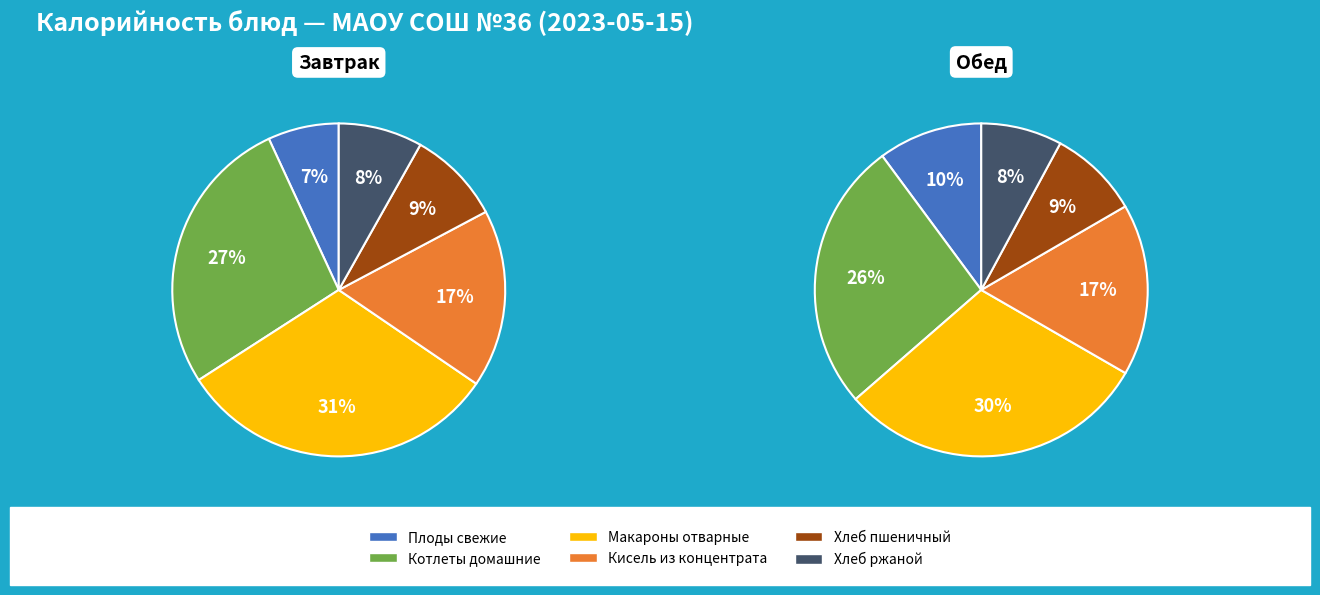

The Кисель из концентрата slice represents 17% of the pie. True or false?

True